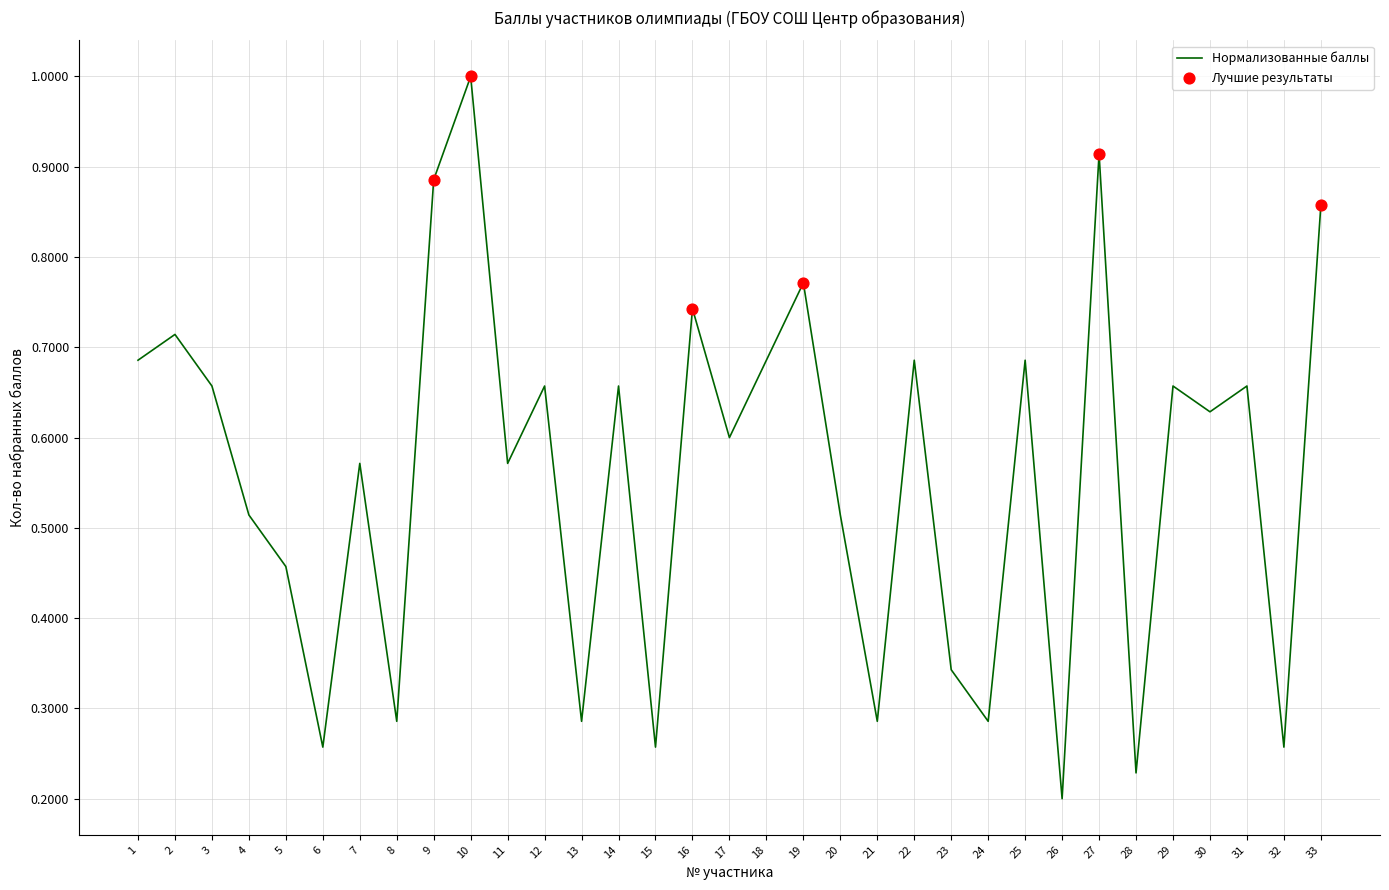

Which has a higher value, 6 or 4?

4